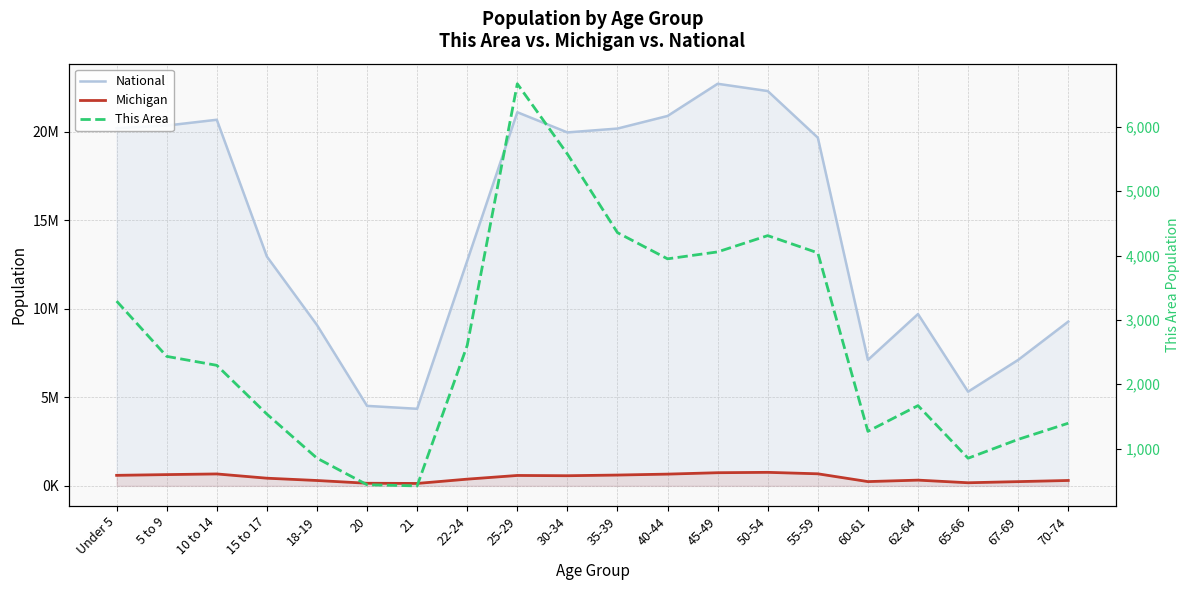

Does the chart display data point markers on the line(s)?

No